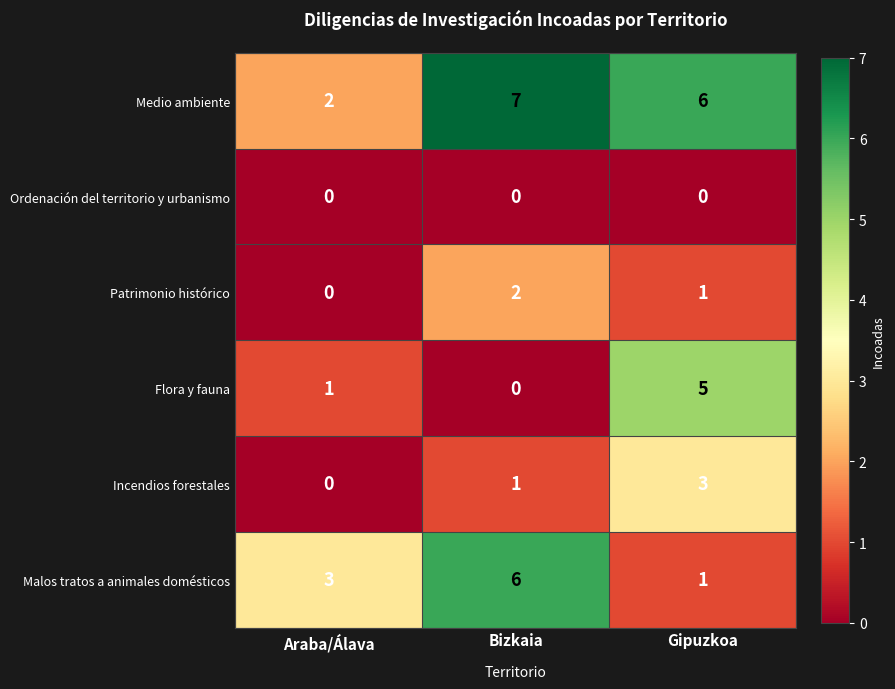

Reading left to right, transcribe all the data shown in this chart.

Medio ambiente: Araba/Álava=2	Bizkaia=7	Gipuzkoa=6
Ordenación del territorio y urbanismo: Araba/Álava=0	Bizkaia=0	Gipuzkoa=0
Patrimonio histórico: Araba/Álava=0	Bizkaia=2	Gipuzkoa=1
Flora y fauna: Araba/Álava=1	Bizkaia=0	Gipuzkoa=5
Incendios forestales: Araba/Álava=0	Bizkaia=1	Gipuzkoa=3
Malos tratos a animales domésticos: Araba/Álava=3	Bizkaia=6	Gipuzkoa=1